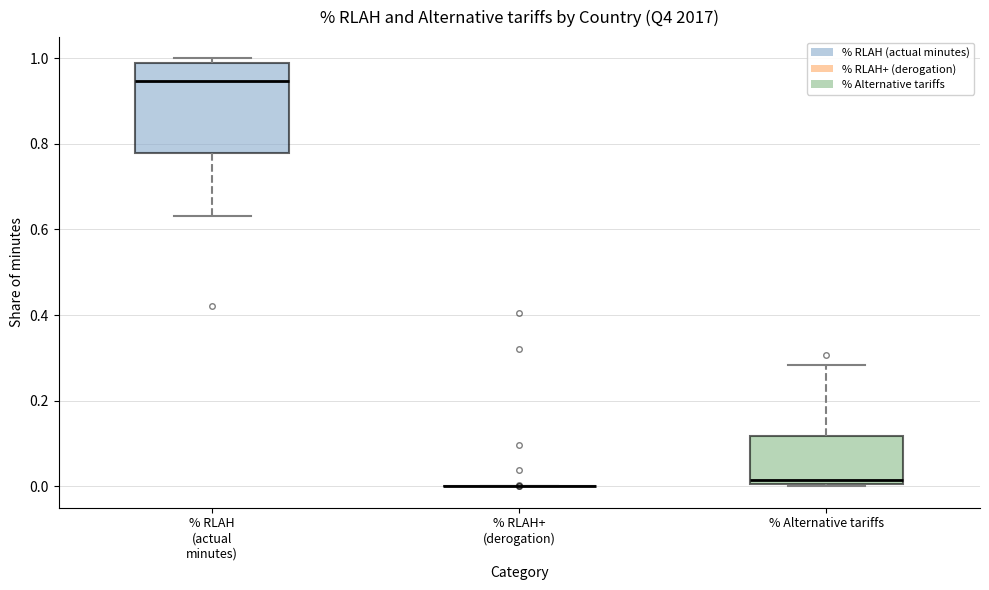

Which box is the tallest, from its lower edge to its upper edge?

% RLAH (actual minutes)